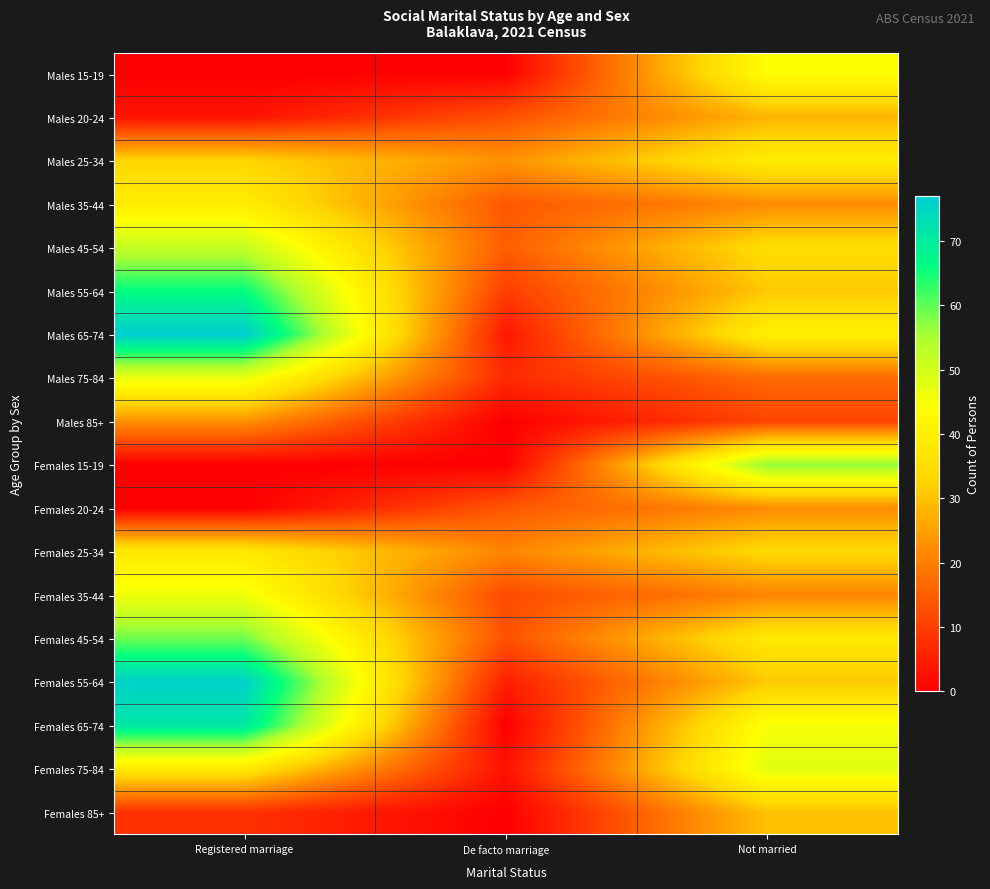

Rank the series by their maximum value, from lowest to highest.

Females 20-24, Males 85+, Males 20-24, Females 85+, Females 25-34, Males 25-34, Males 35-44, Males 15-19, Females 35-44, Males 75-84, Females 75-84, Males 45-54, Females 15-19, Females 45-54, Males 55-64, Females 65-74, Females 55-64, Males 65-74